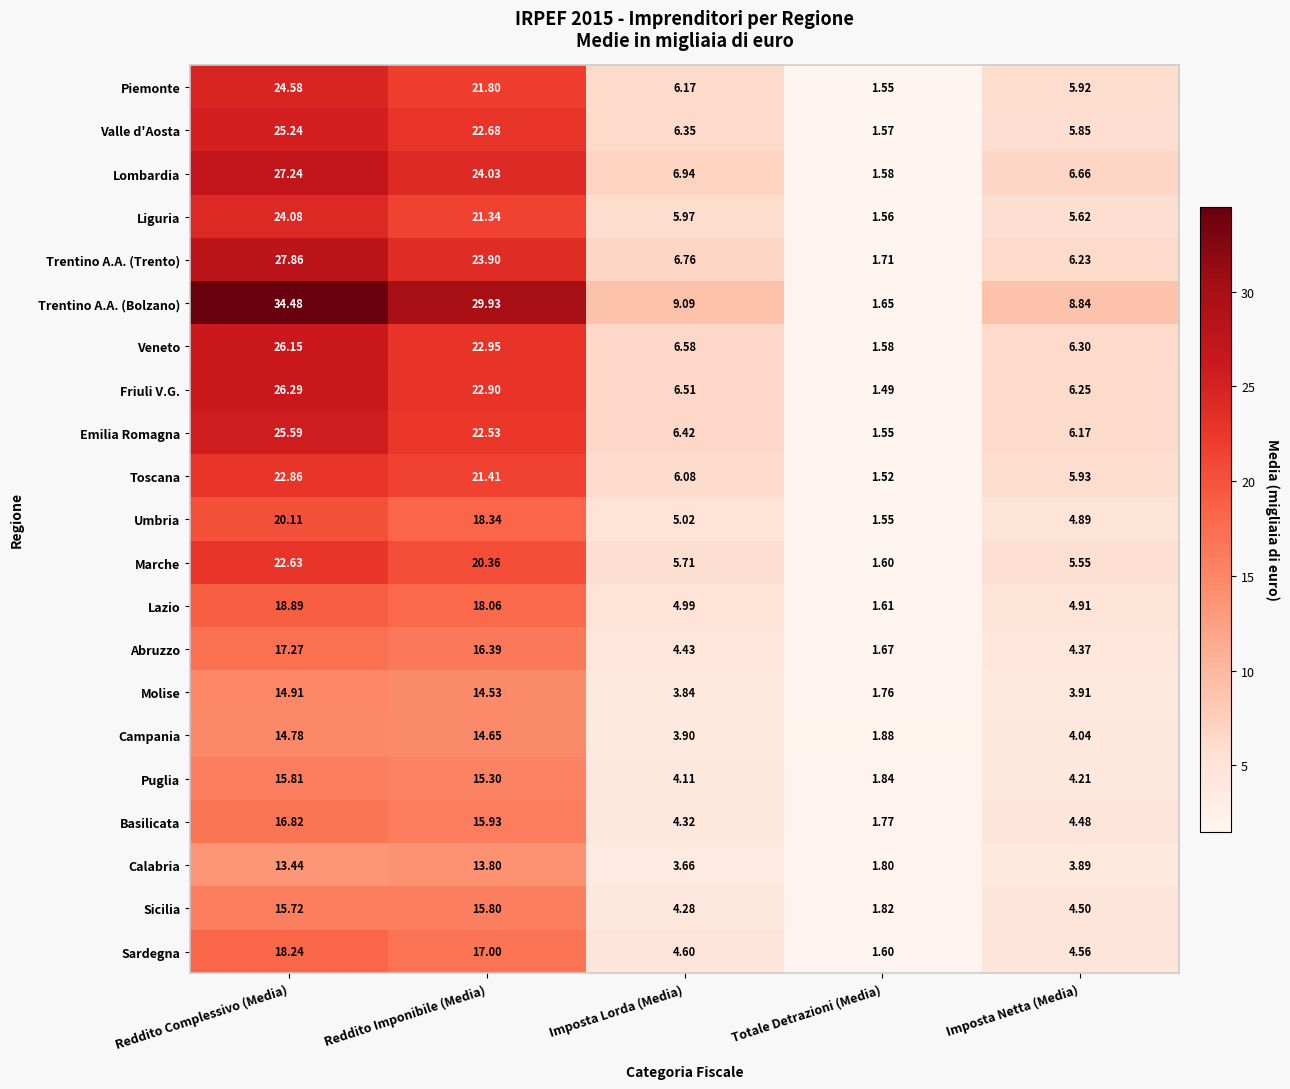

Rank the series at Reddito Complessivo (Media) from highest to lowest value.

Trentino A.A. (Bolzano), Trentino A.A. (Trento), Lombardia, Friuli V.G., Veneto, Emilia Romagna, Valle d'Aosta, Piemonte, Liguria, Toscana, Marche, Umbria, Lazio, Sardegna, Abruzzo, Basilicata, Puglia, Sicilia, Molise, Campania, Calabria